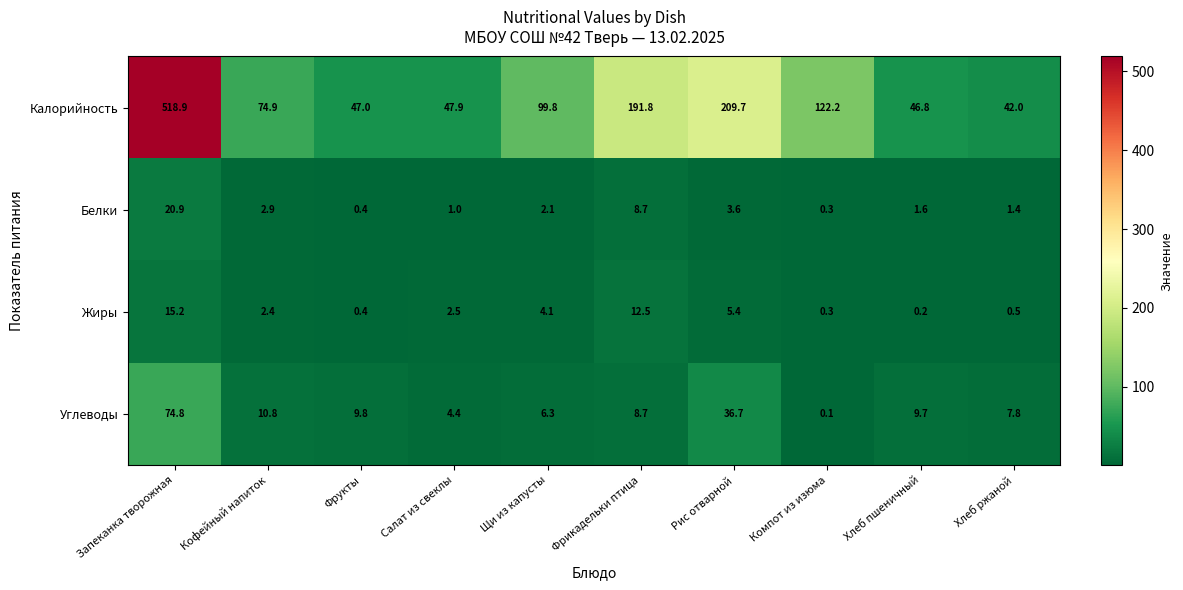

What is the sum of the Жиры values at Хлеб ржаной and Хлеб пшеничный?

0.7